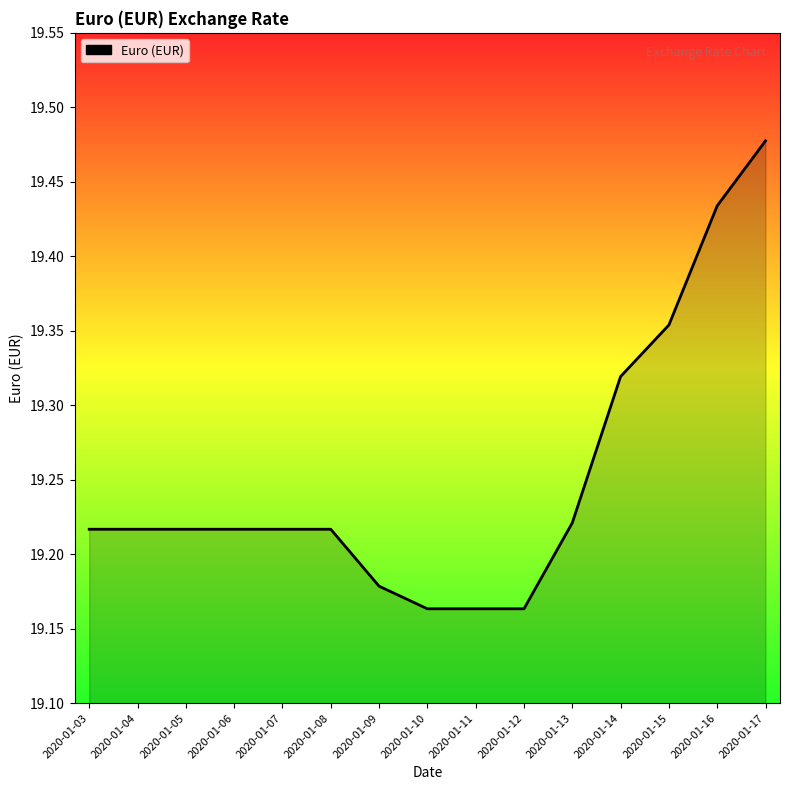

What is the ratio of the value at 2020-01-04 to the value at 2020-01-12?

1.0